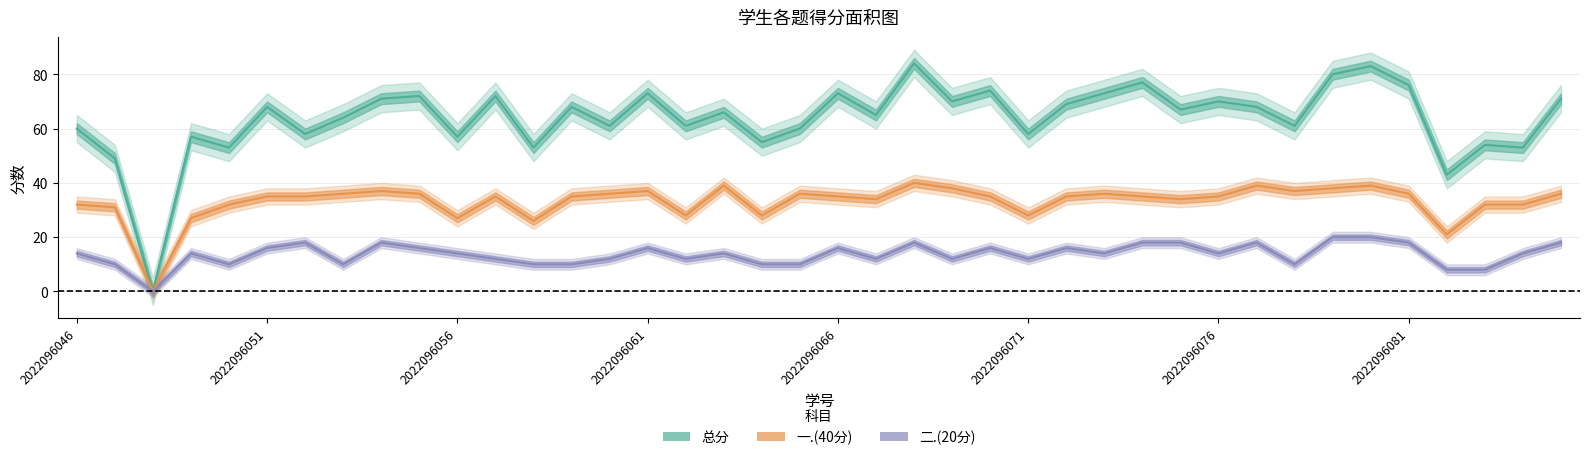

True or false: 二.(20分) has a value of 16 at 2022096078.

False